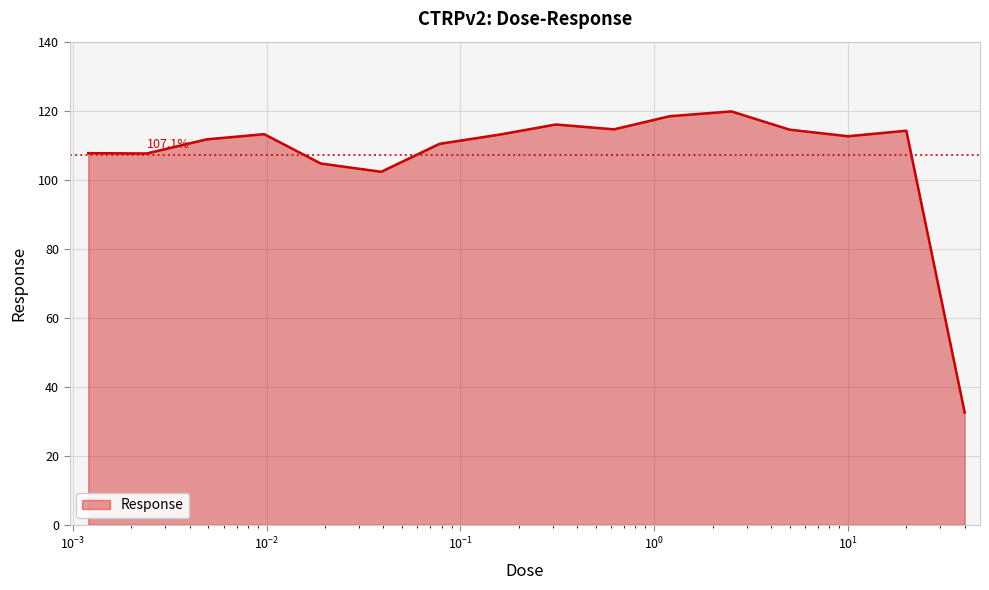

What is the maximum value shown in the chart?

119.8